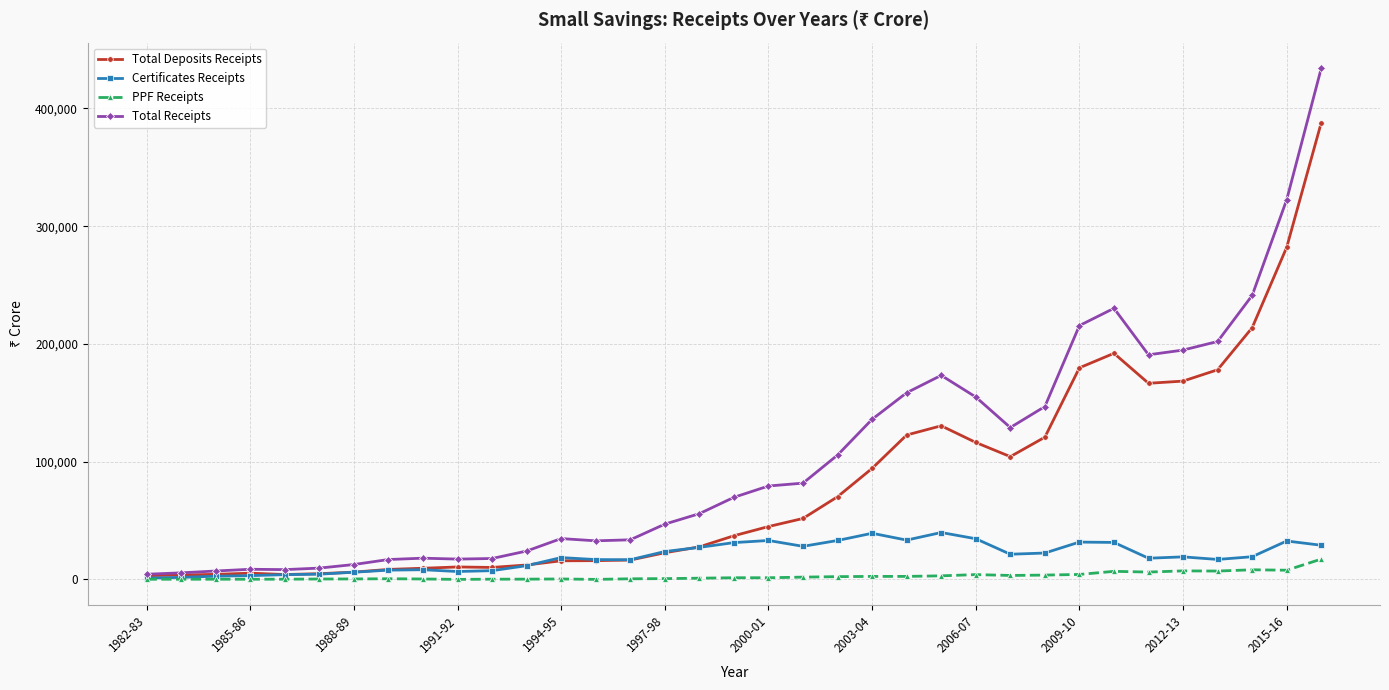

How many categories are shown in the chart?

35